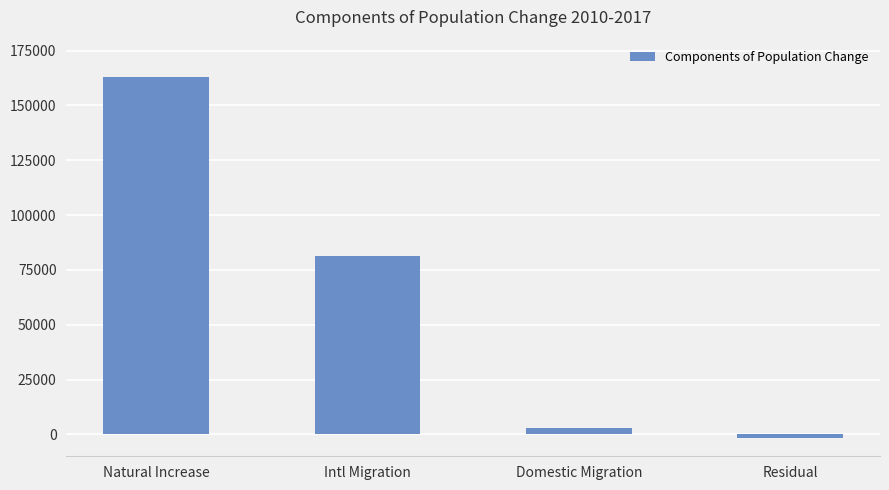

Which has a higher value, Natural Increase or Residual?

Natural Increase